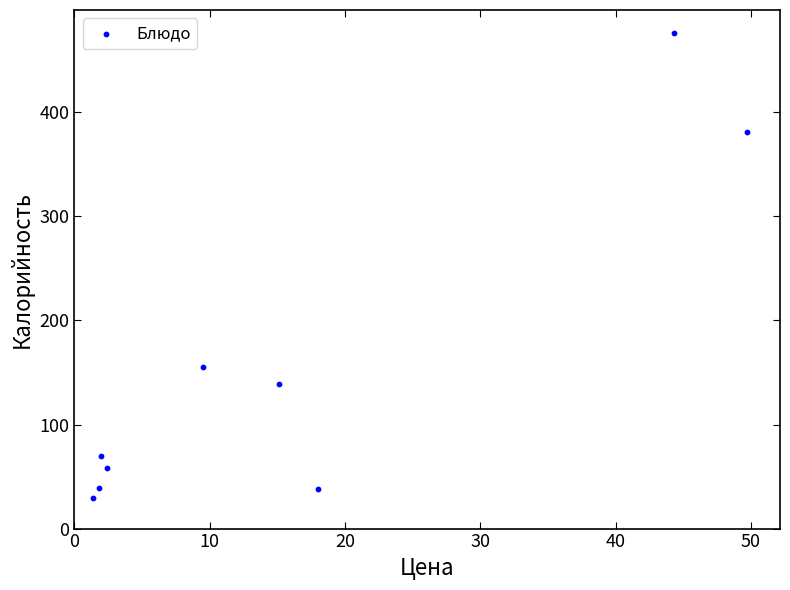

What is the average Y value?

154